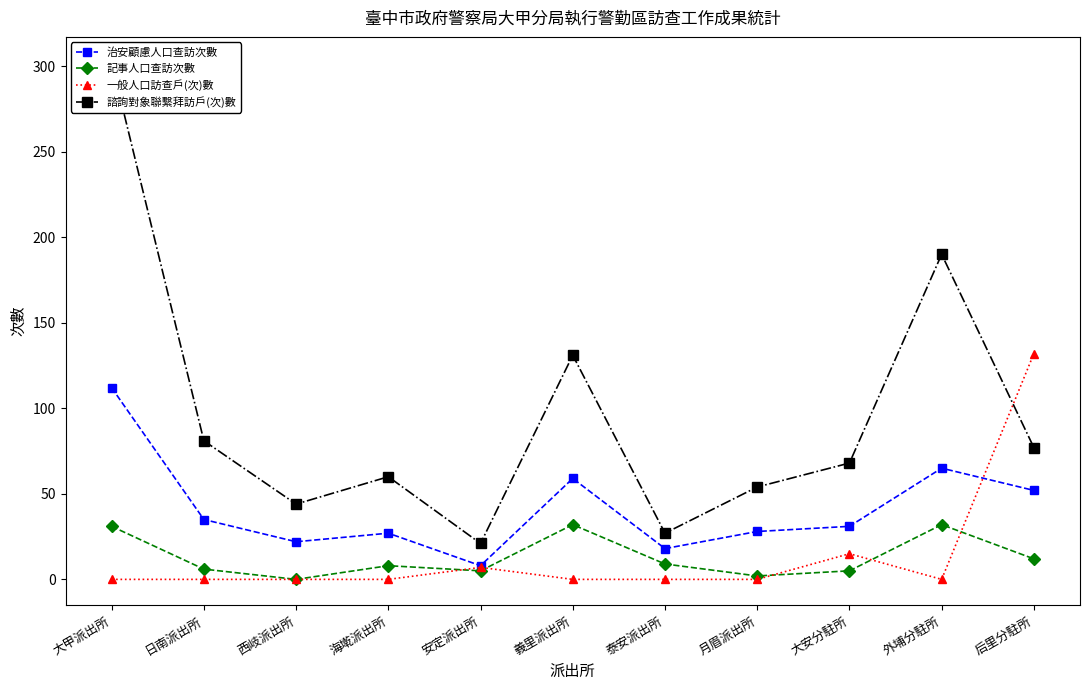

Which category has the lowest value in the 記事人口查訪次數 series?

西岐派出所